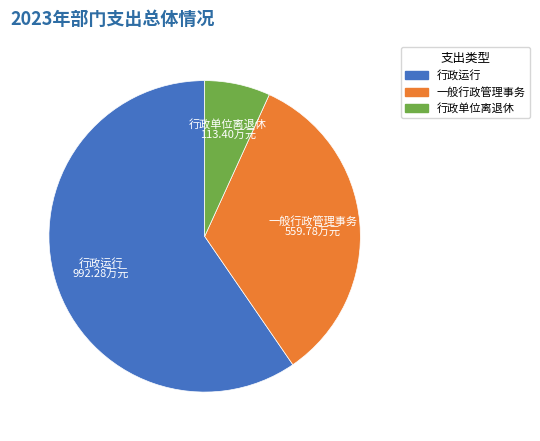

Does 行政运行 represent more than half of the total?

Yes